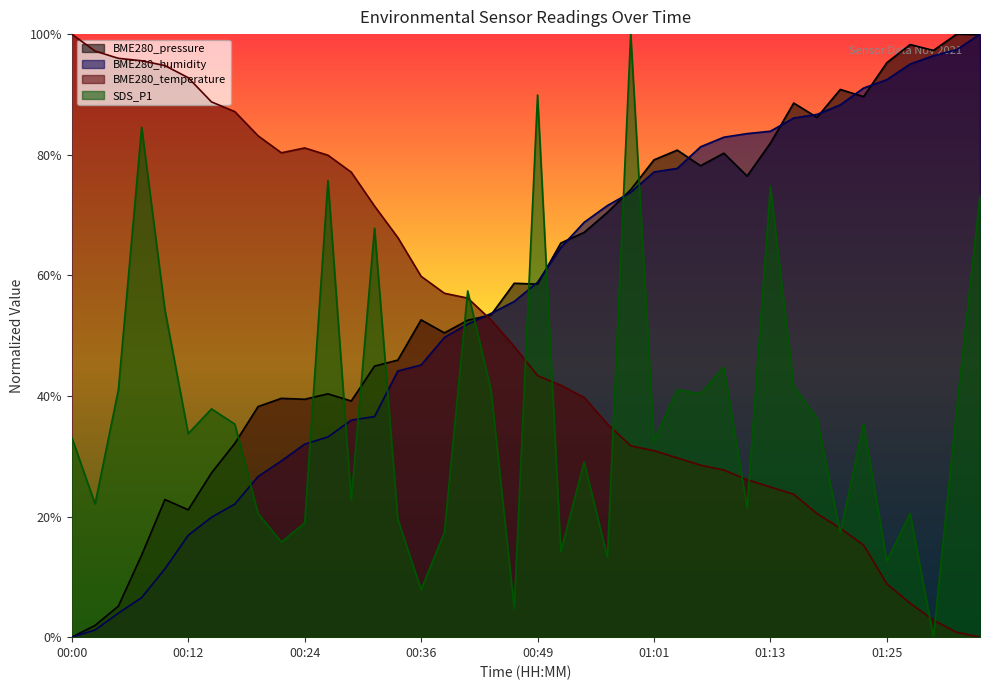

Which series has the largest total across all categories?

BME280_pressure